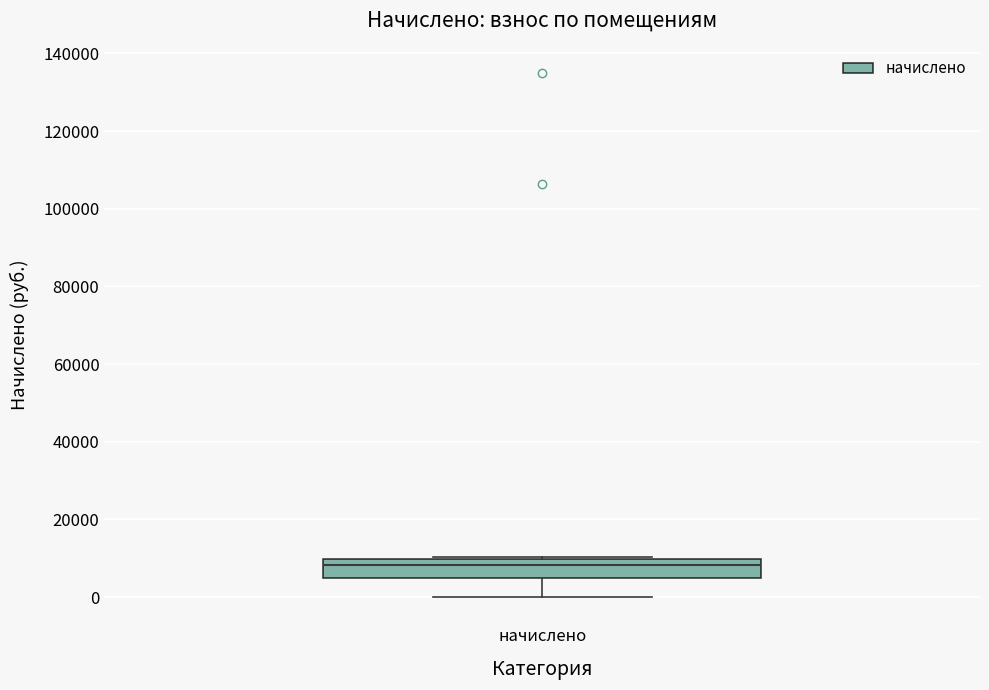

Where is the upper edge of the box for начислено on the y-axis? The values are not printed on the chart, so give them approximately, as read against the axis.

10000